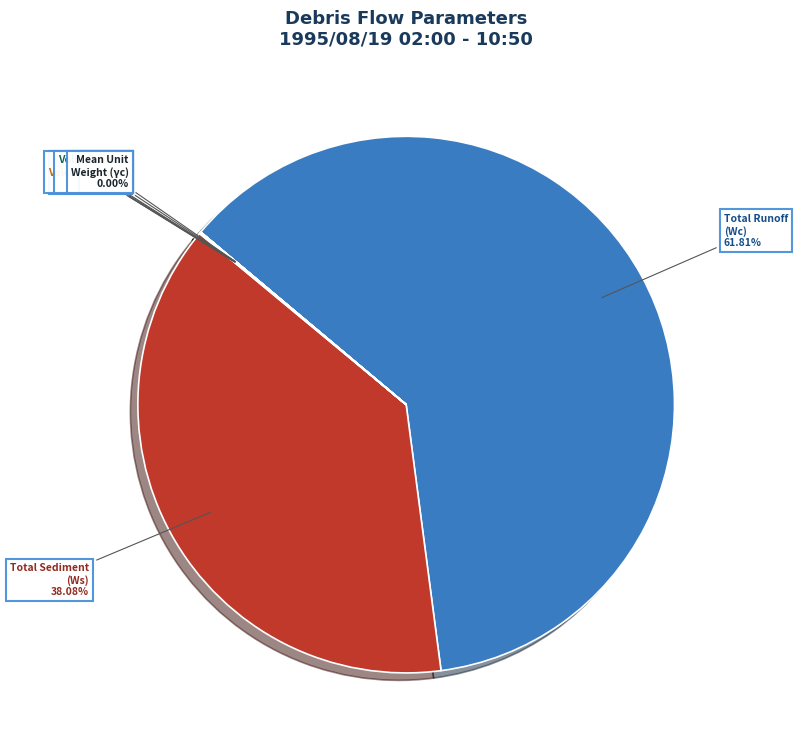

What percentage is the Total Runoff (Wc) slice, to the nearest percent?

62%